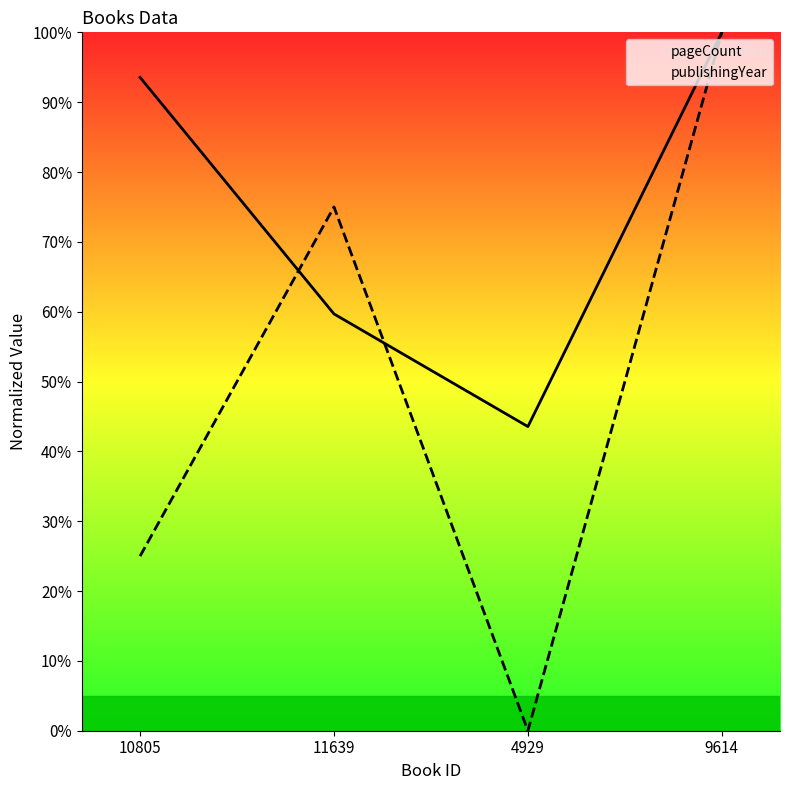

What is the label of the 1st point from the left?

10805